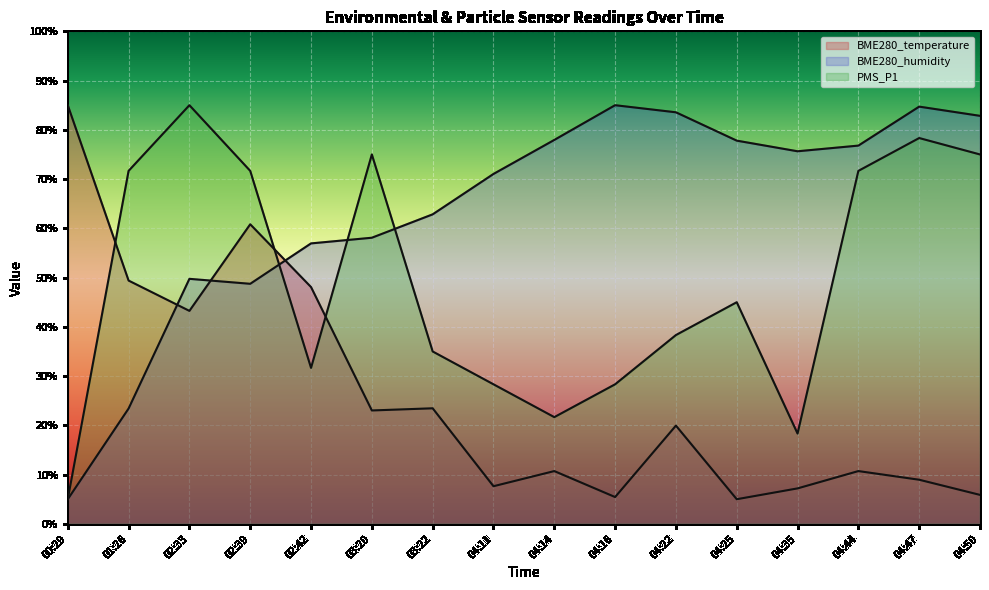

What is the difference between the highest and lowest values at 00:29?

80.0